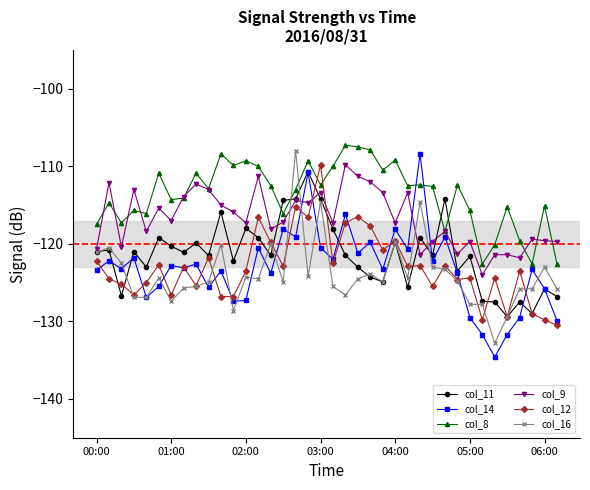

Which series ends up on top after the final intersection of col_8 and col_12?

col_8